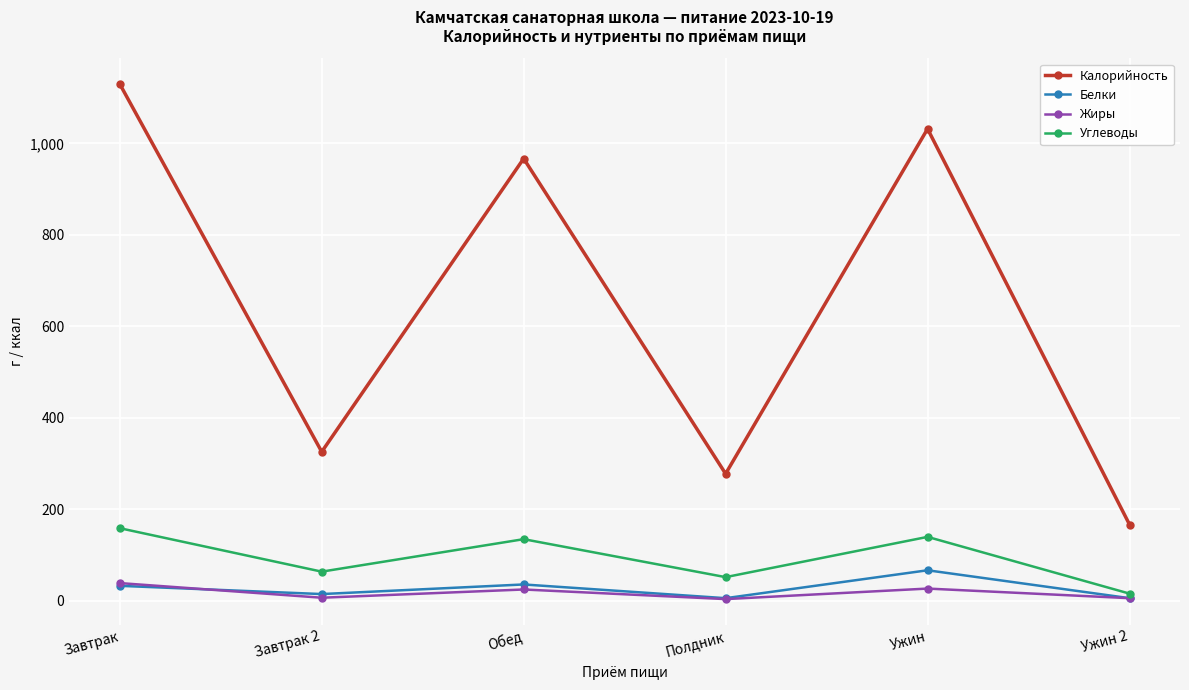

List the labels in order of Калорийность value, largest first.

Завтрак, Ужин, Обед, Завтрак 2, Полдник, Ужин 2